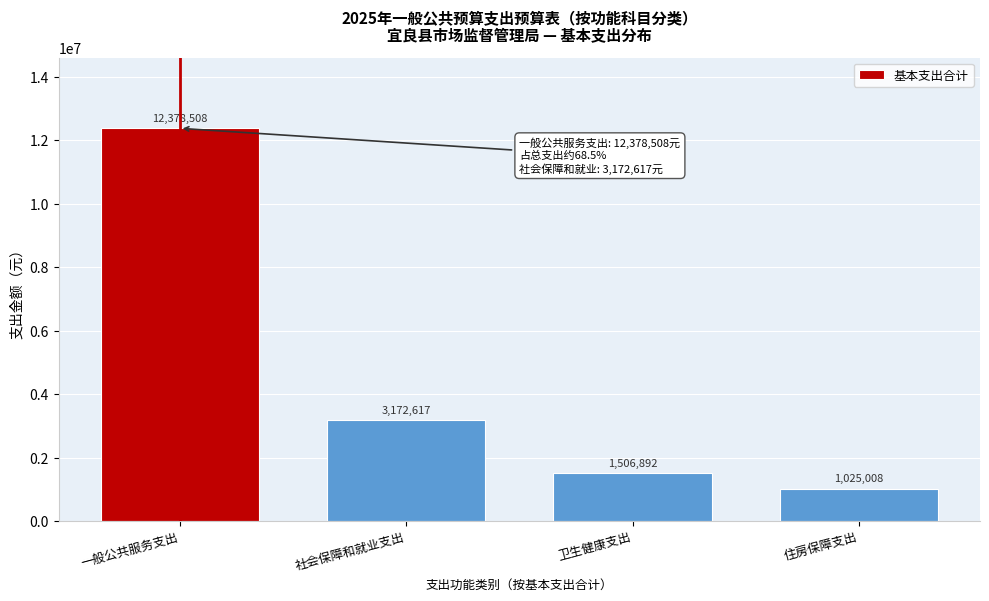

At which category does the chart reach its peak across all series?

一般公共服务支出